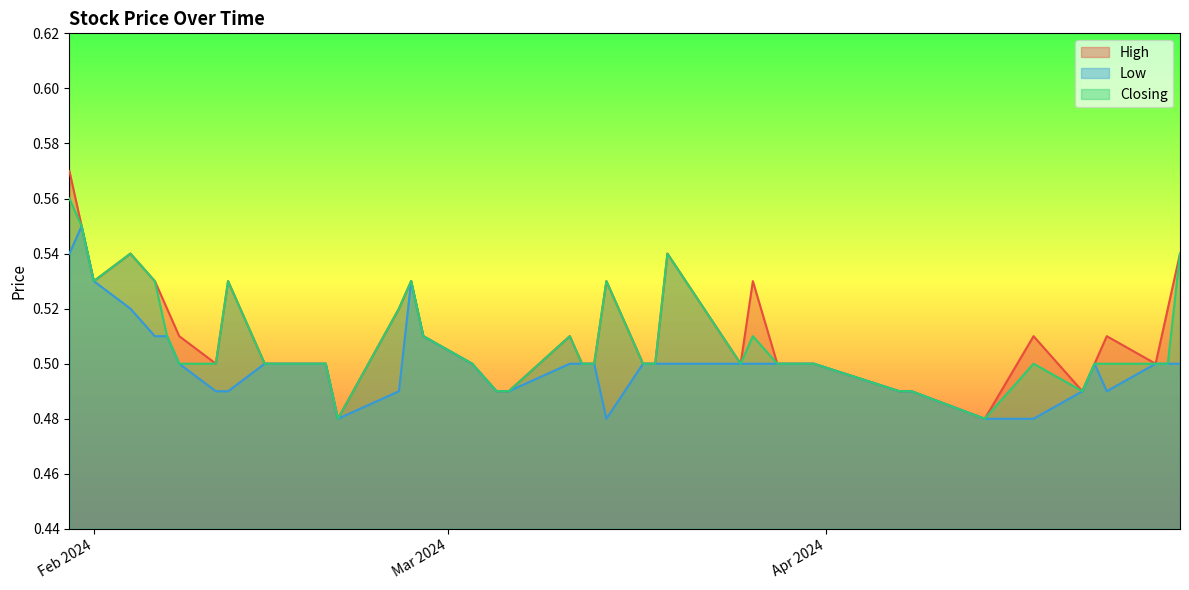

At which label does Low reach its peak?

31/01/2024